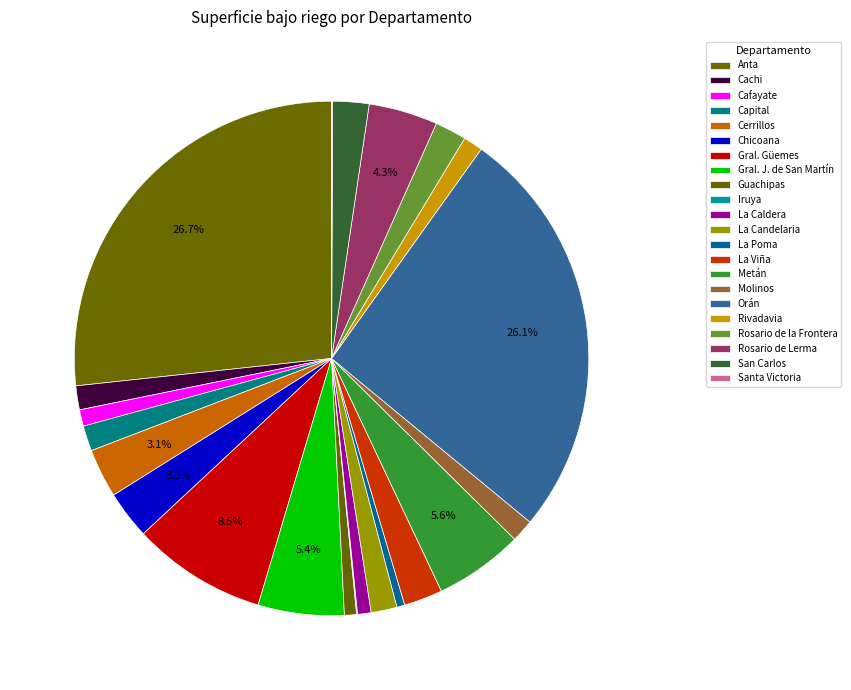

To the nearest percent, what is the combined percentage of Rivadavia and Guachipas?

2%